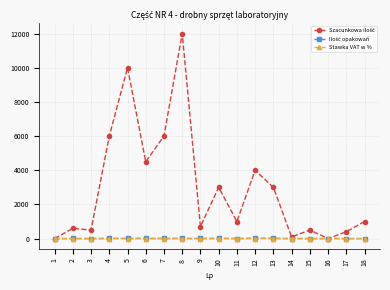

The value of Stawka VAT w % at 16 is 0.1. True or false?

True